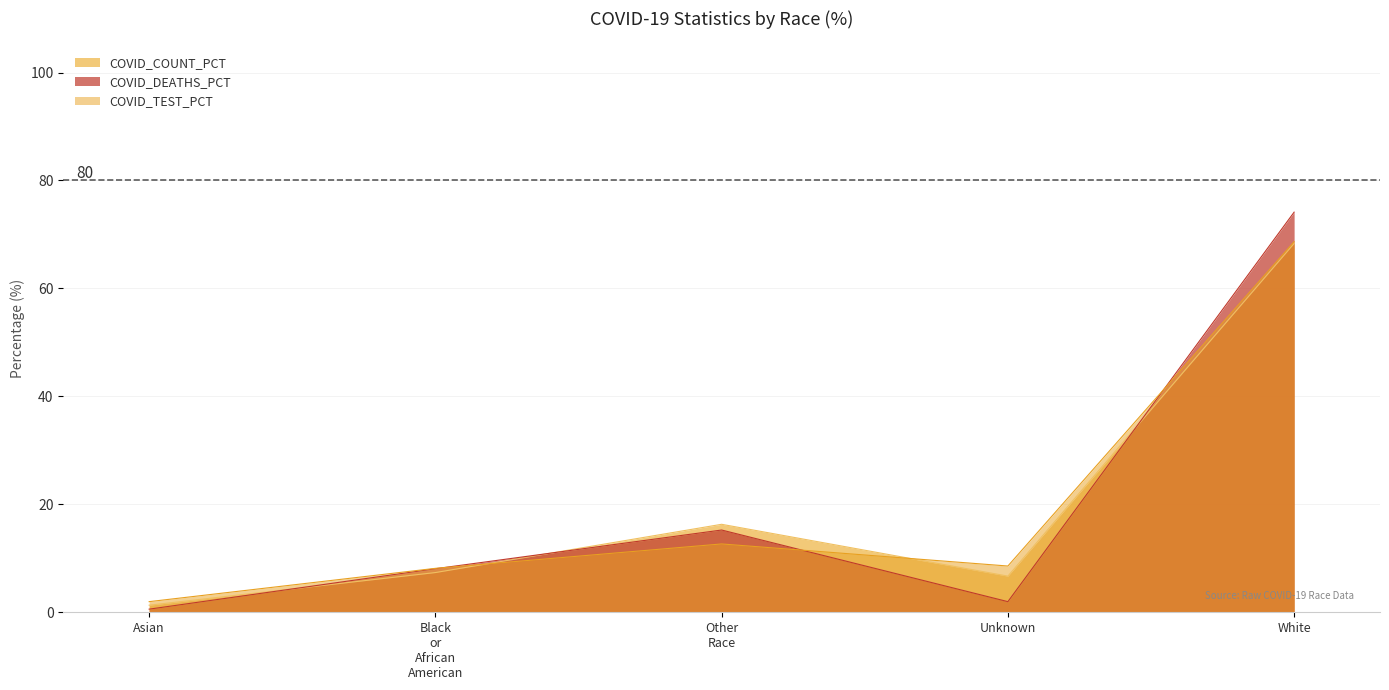

At how many categories does at least one series exceed 28?

1